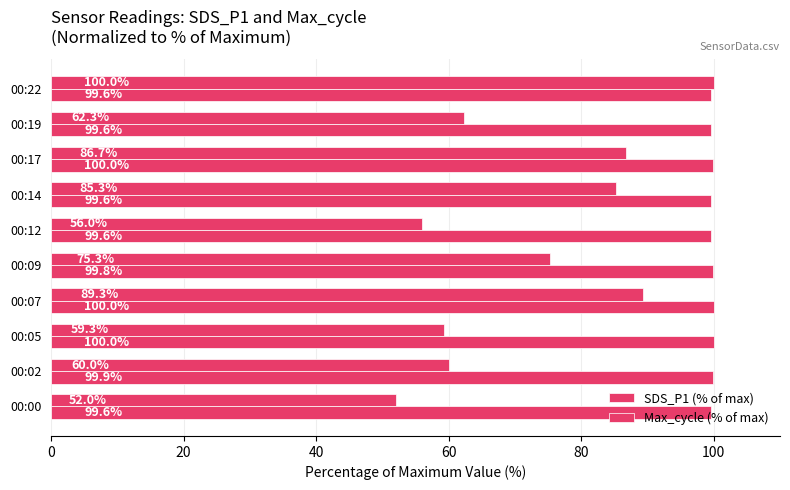

How many categories are shown in the chart?

10